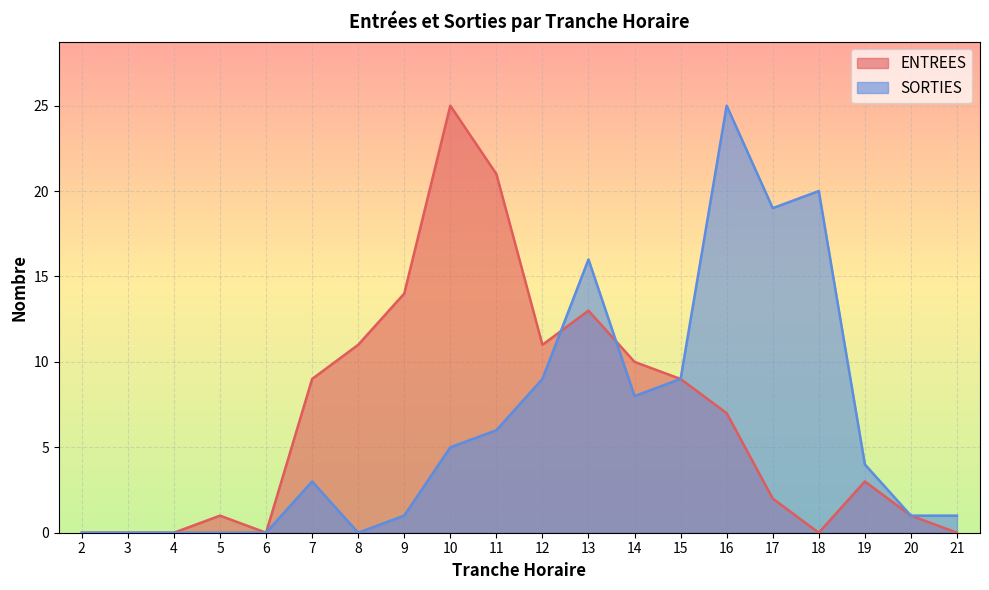

Reading left to right, what are all the values shown in this chart?

ENTREES: 2=0	3=0	4=0	5=1	6=0	7=9	8=11	9=14	10=25	11=21	12=11	13=13	14=10	15=9	16=7	17=2	18=0	19=3	20=1	21=0
SORTIES: 2=0	3=0	4=0	5=0	6=0	7=3	8=0	9=1	10=5	11=6	12=9	13=16	14=8	15=9	16=25	17=19	18=20	19=4	20=1	21=1